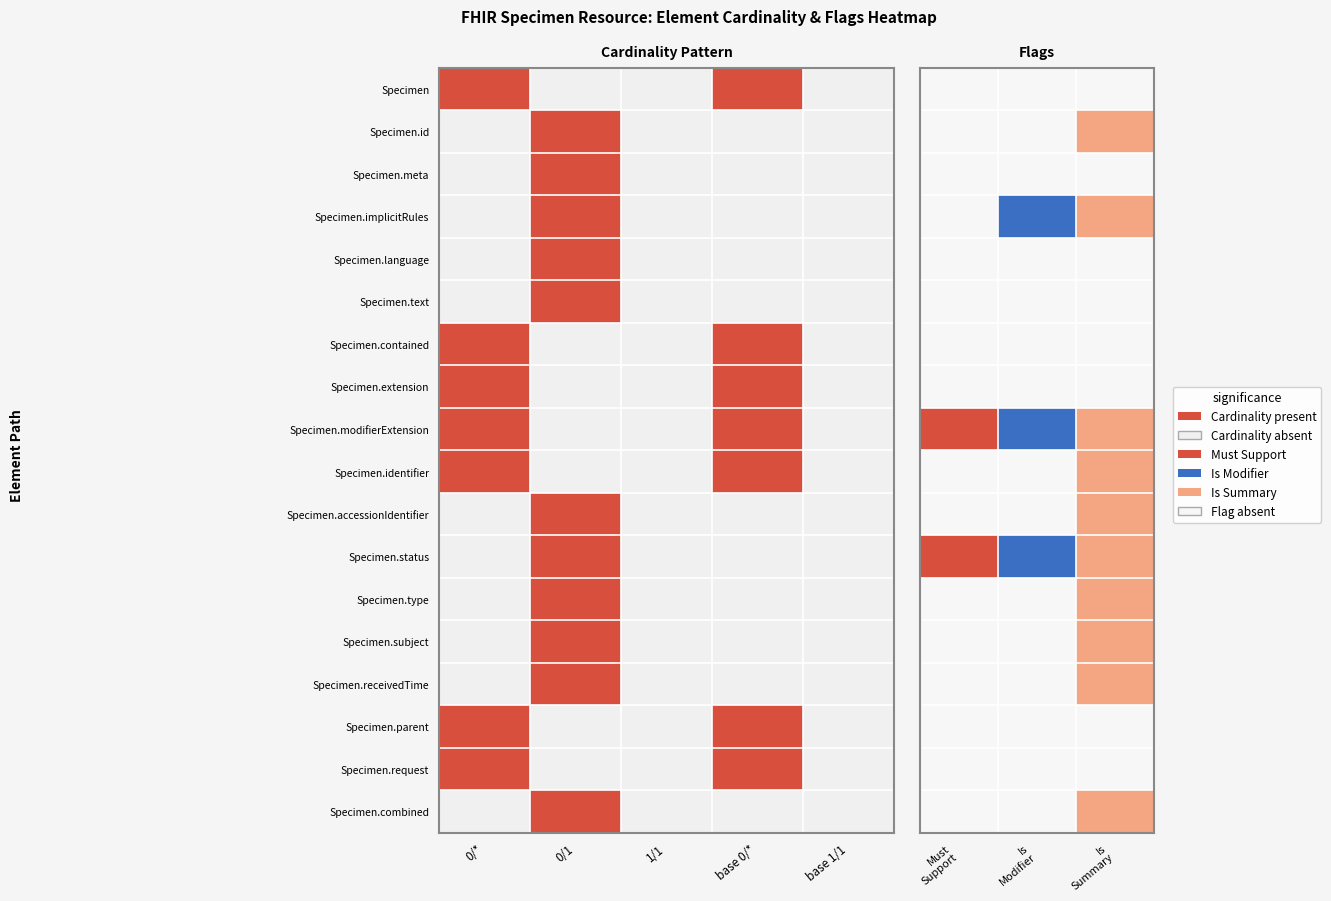

What is the difference between the highest and lowest values at 0/1?

1